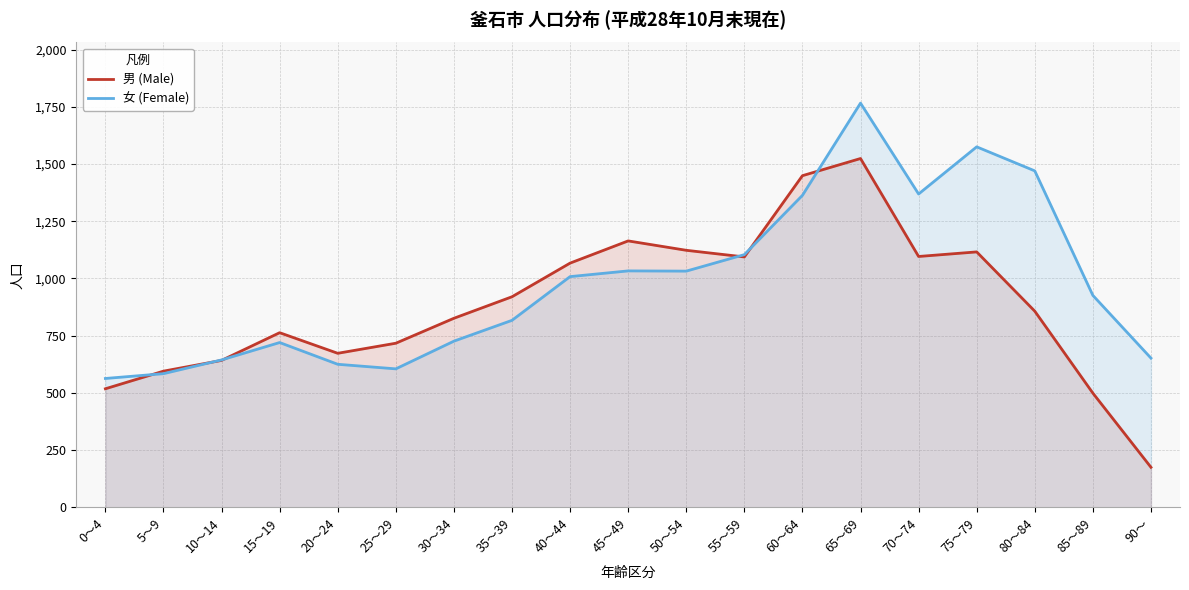

What is the spread (max minus min) of values at 35～39?

103